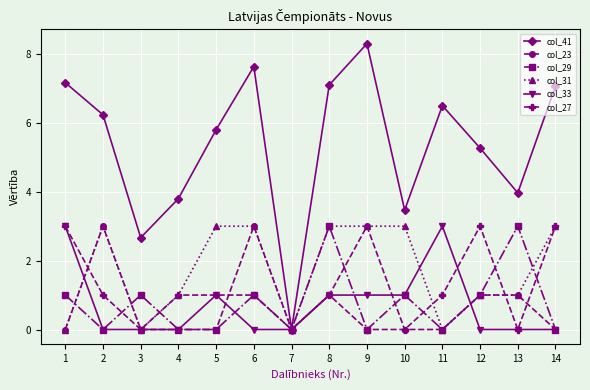

At which category is the sum across all series the highest?

8